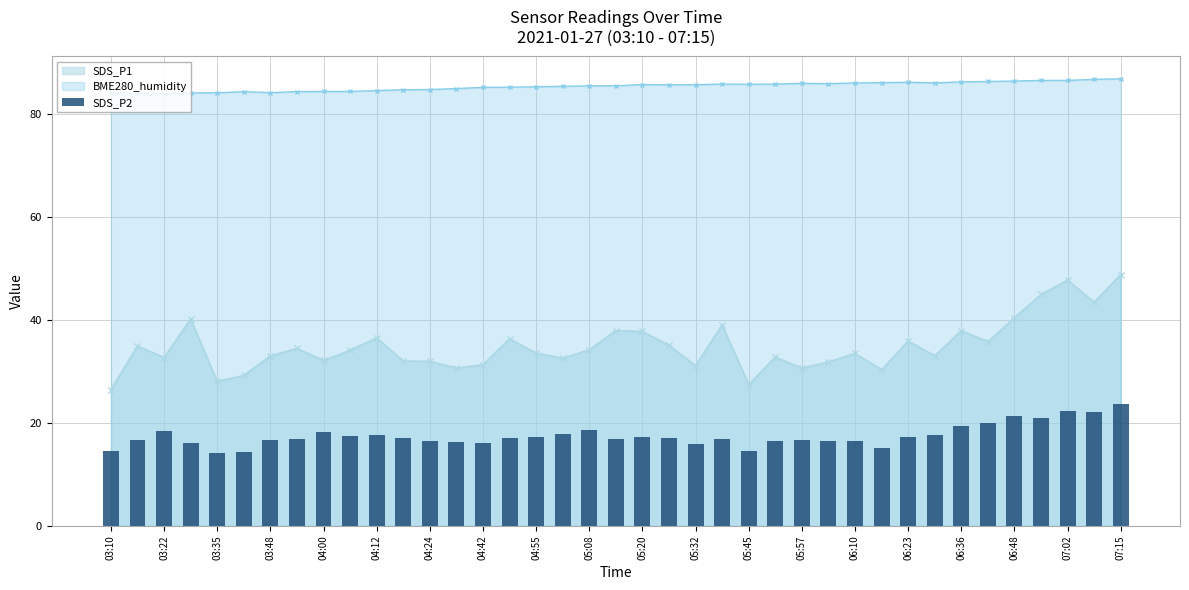

The BME280_humidity series shows 53.8 at 05:45. True or false?

False